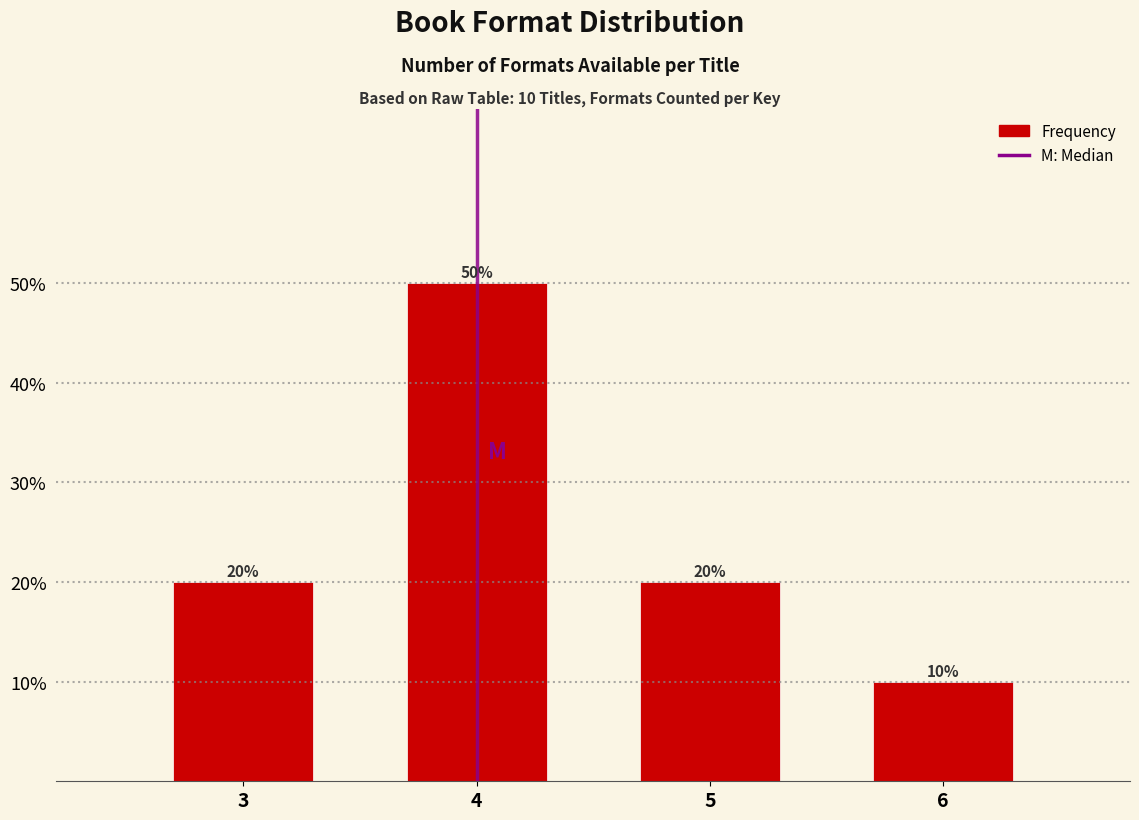

Reading left to right, list all the values displayed in this chart.

3=20	4=50	5=20	6=10